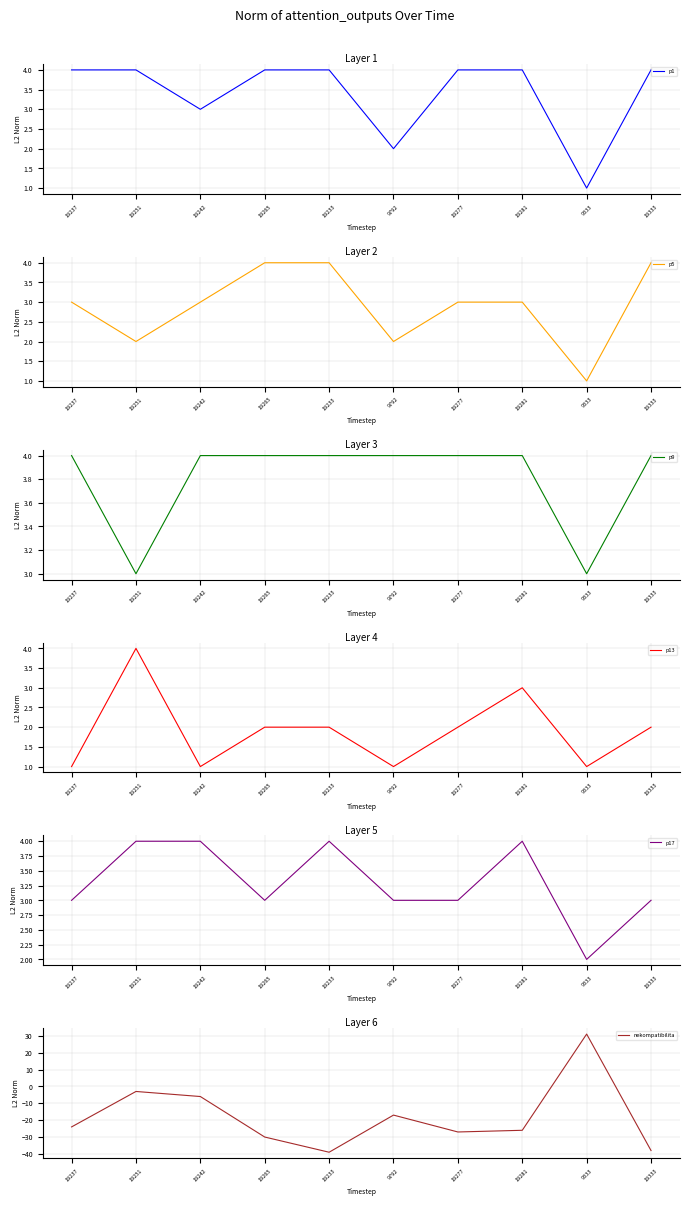

What is the greatest value displayed?

31